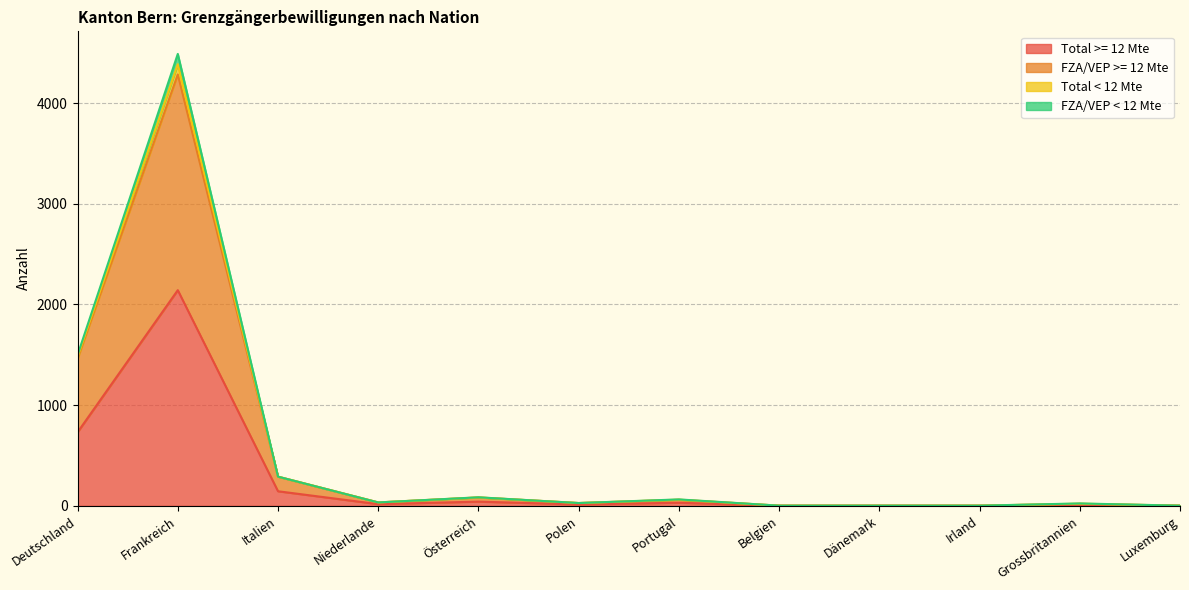

How many data points does each series have?

12